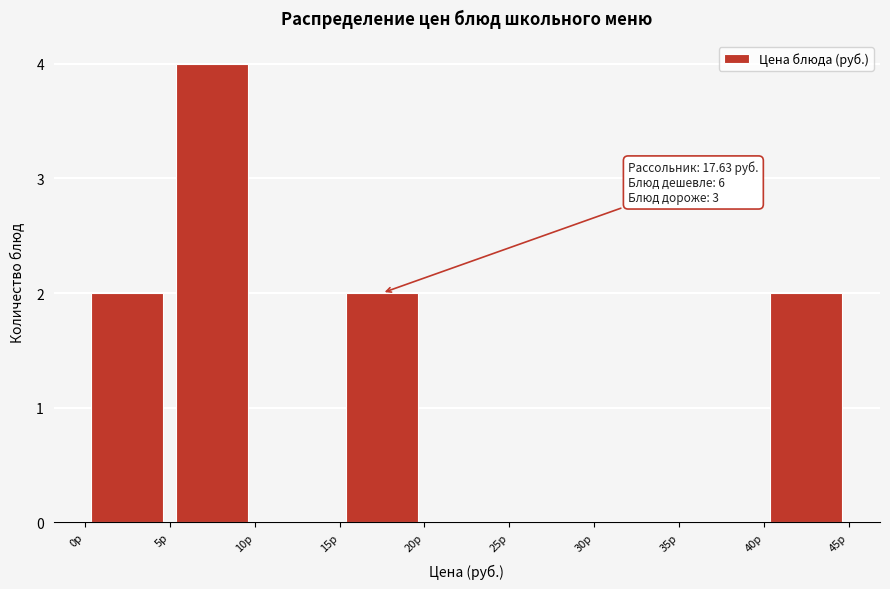

Over which range of the x-axis is the bar tallest?

5 to 10